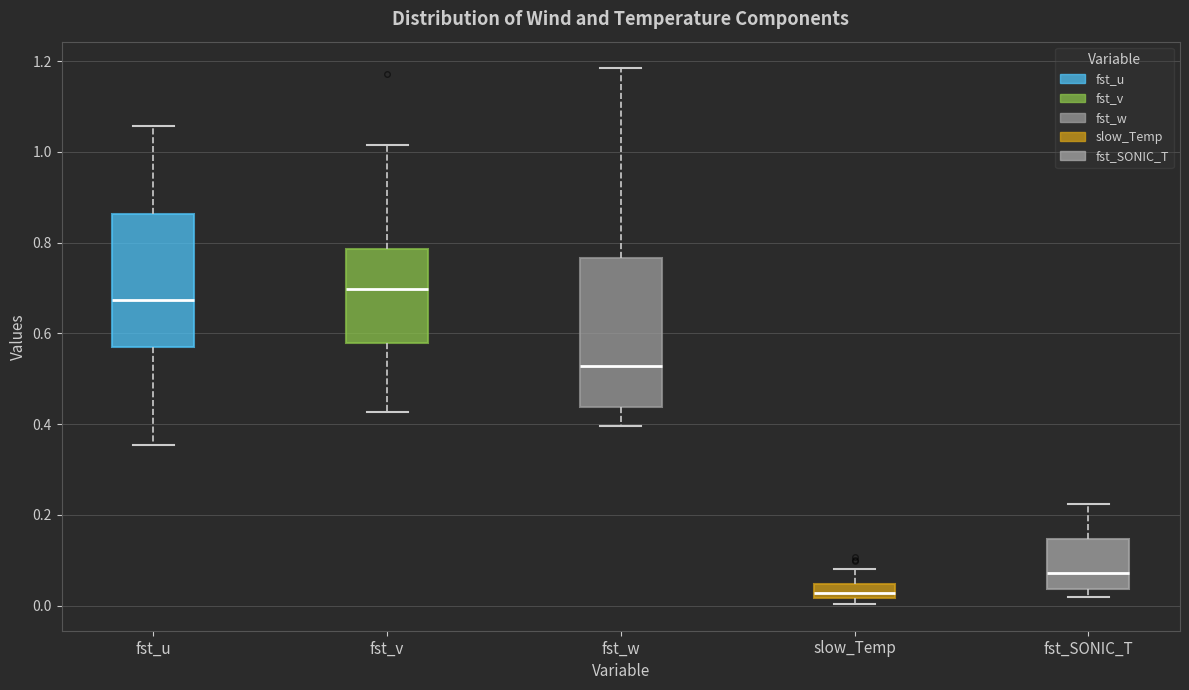

Where does the upper whisker of the box for fst_u end on the y-axis? The values are not printed on the chart, so give them approximately, as read against the axis.

1.06